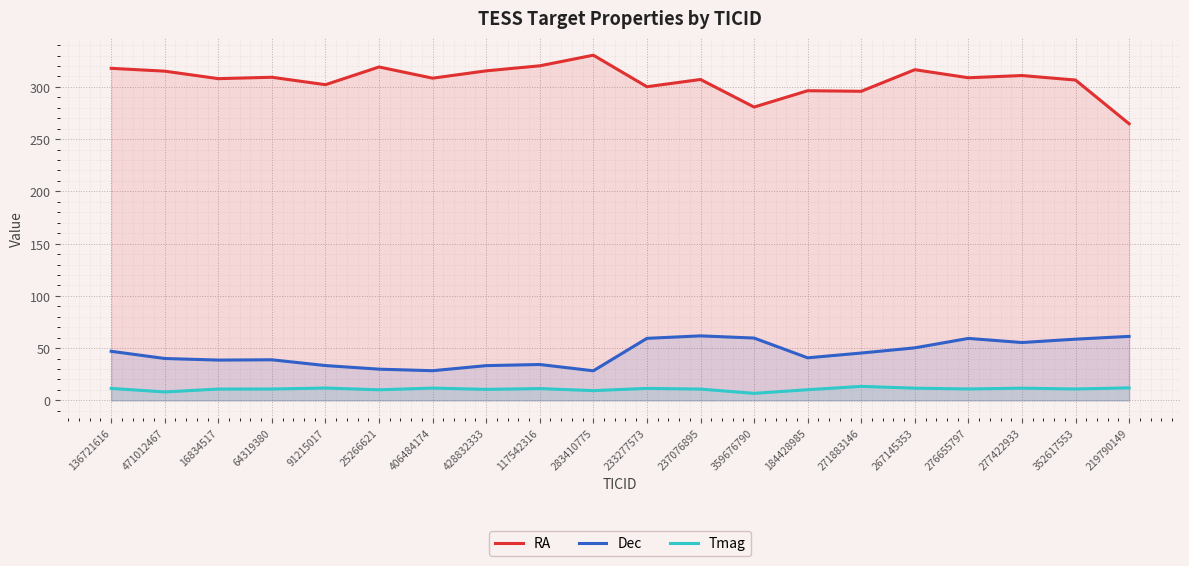

How many data points does each series have?

20